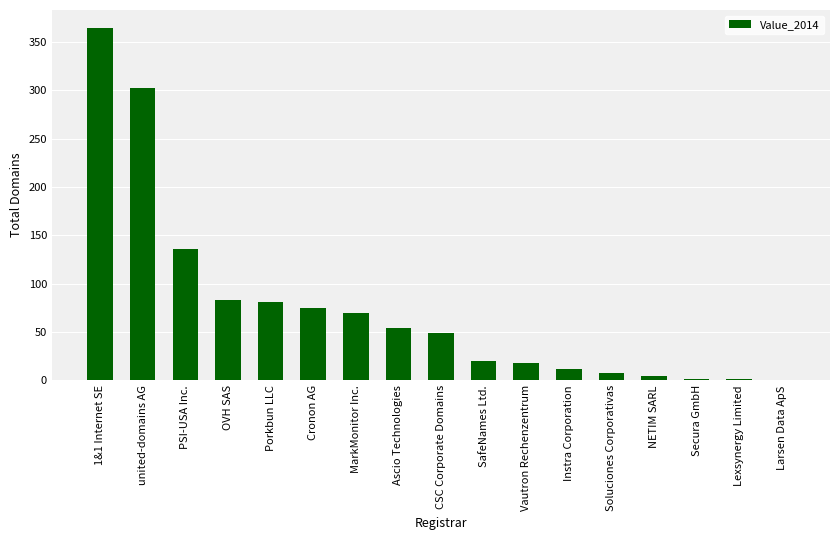

At which category does the chart reach its peak across all series?

1&1 Internet SE